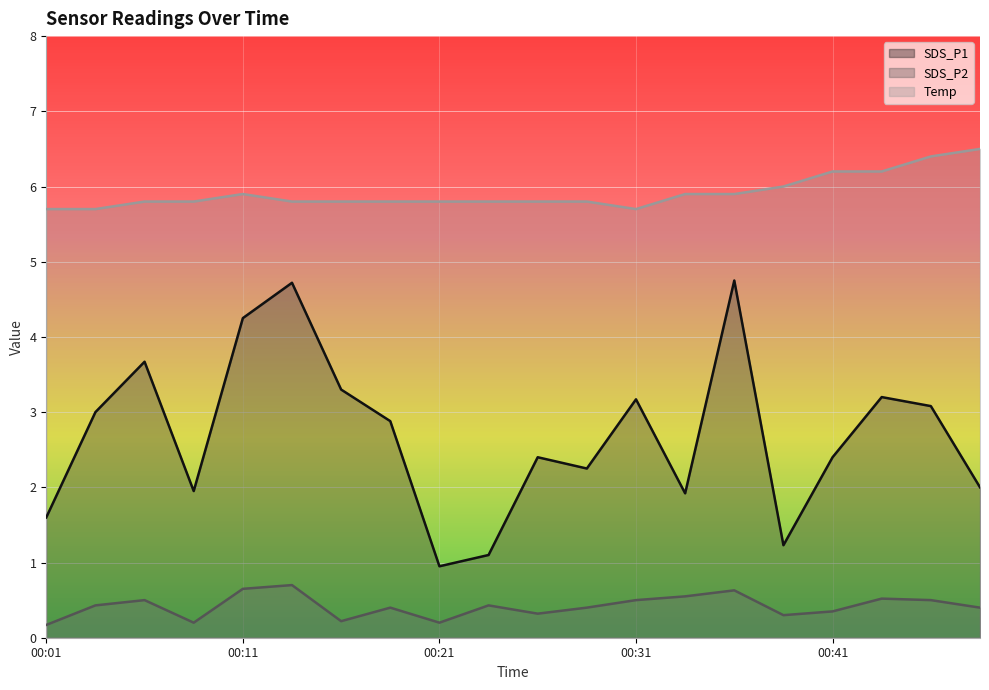

What is the difference between the second highest and second lowest values in the SDS_P2 series?

0.5